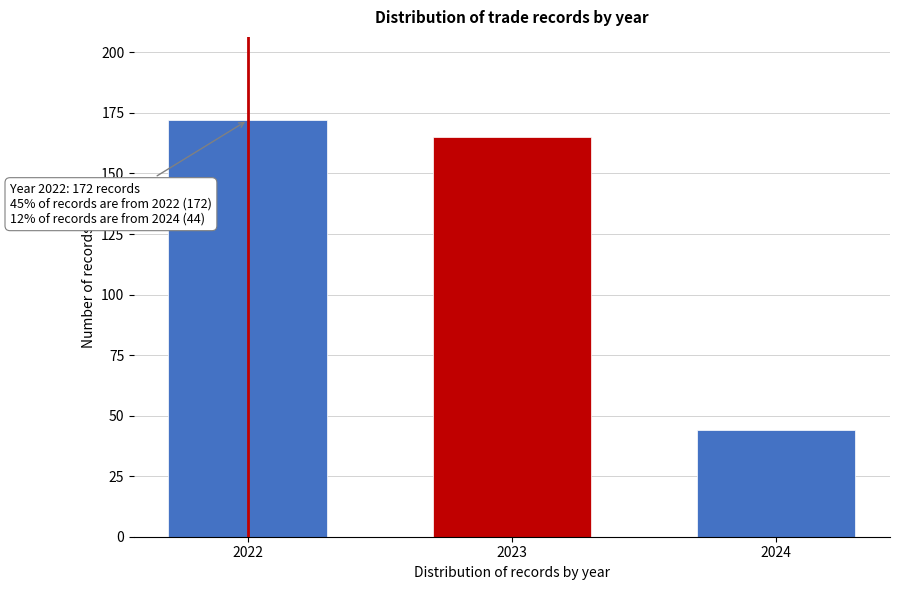

Reading left to right, transcribe all the data shown in this chart.

172	165	44